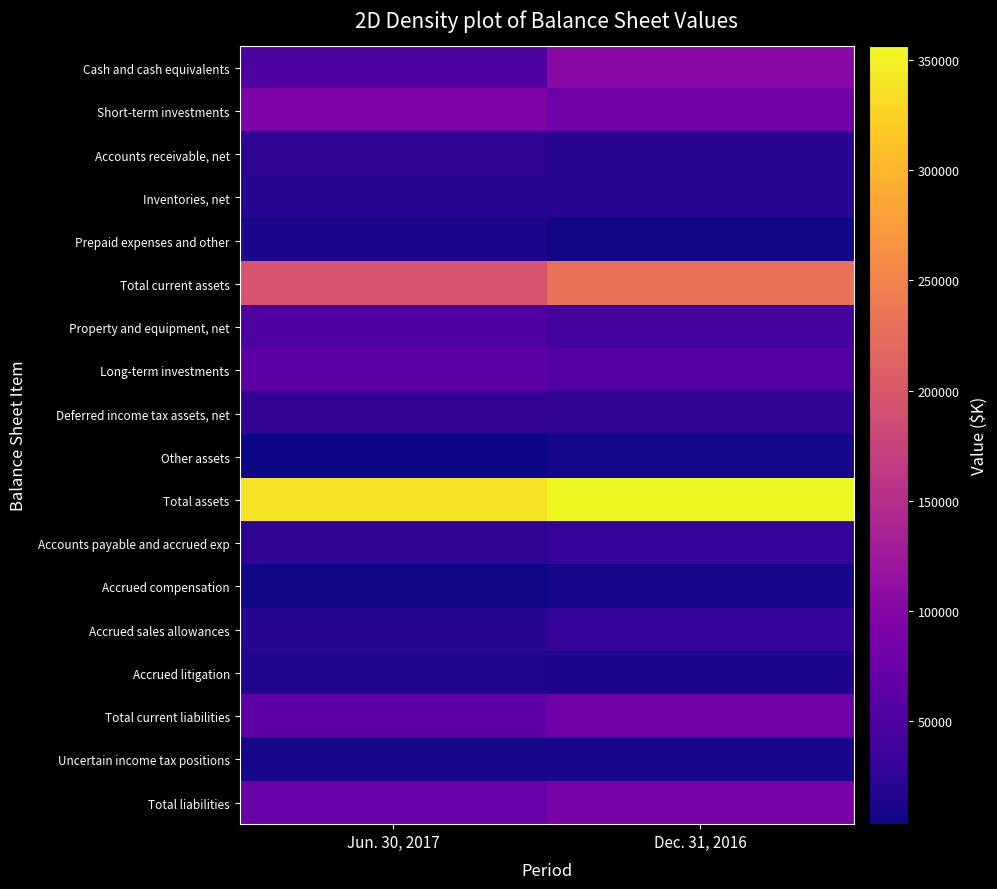

Rank the series by their maximum value, from highest to lowest.

Total assets, Total current assets, Cash and cash equivalents, Short-term investments, Total liabilities, Total current liabilities, Long-term investments, Property and equipment, net, Accrued sales allowances, Accounts payable and accrued exp, Deferred income tax assets, net, Accounts receivable, net, Inventories, net, Accrued litigation, Prepaid expenses and other, Accrued compensation, Uncertain income tax positions, Other assets